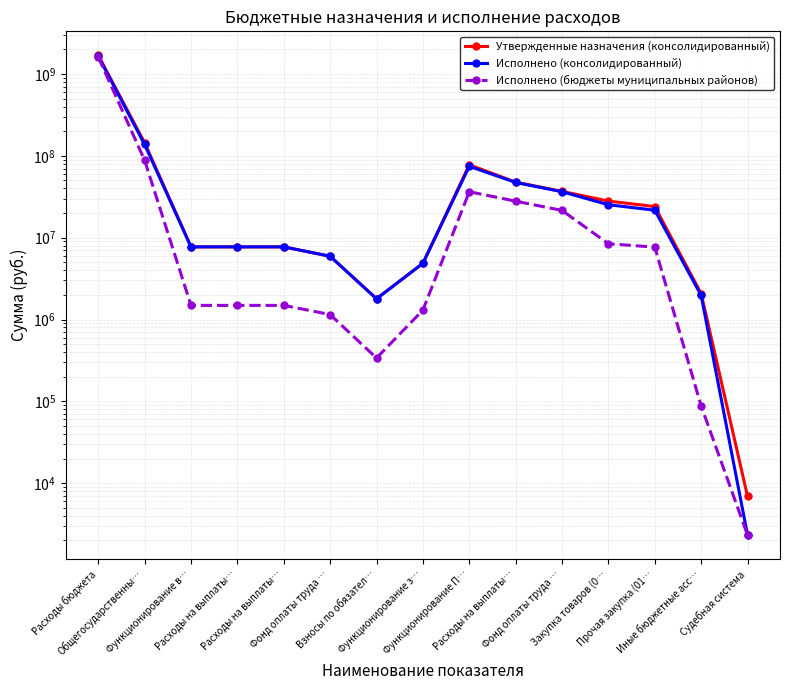

True or false: Утвержденные назначения (консолидированный) and Исполнено (бюджеты муниципальных районов) cross at least once.

False